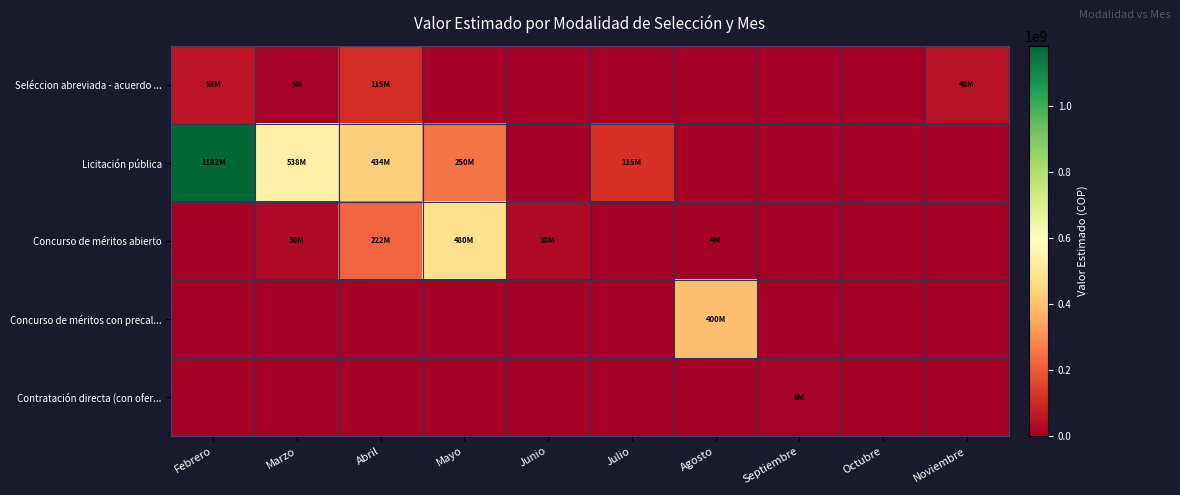

Which category has the highest value across all series?

Febrero